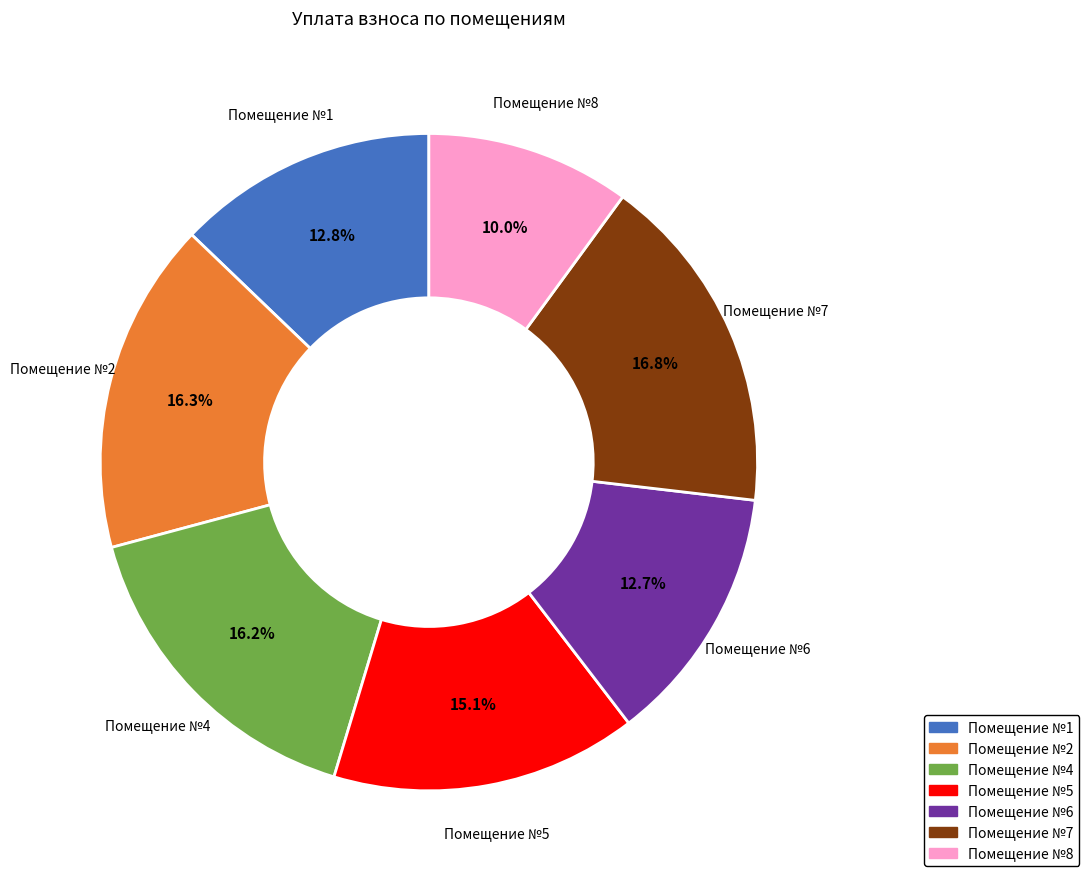

Is there a majority slice in this chart?

No